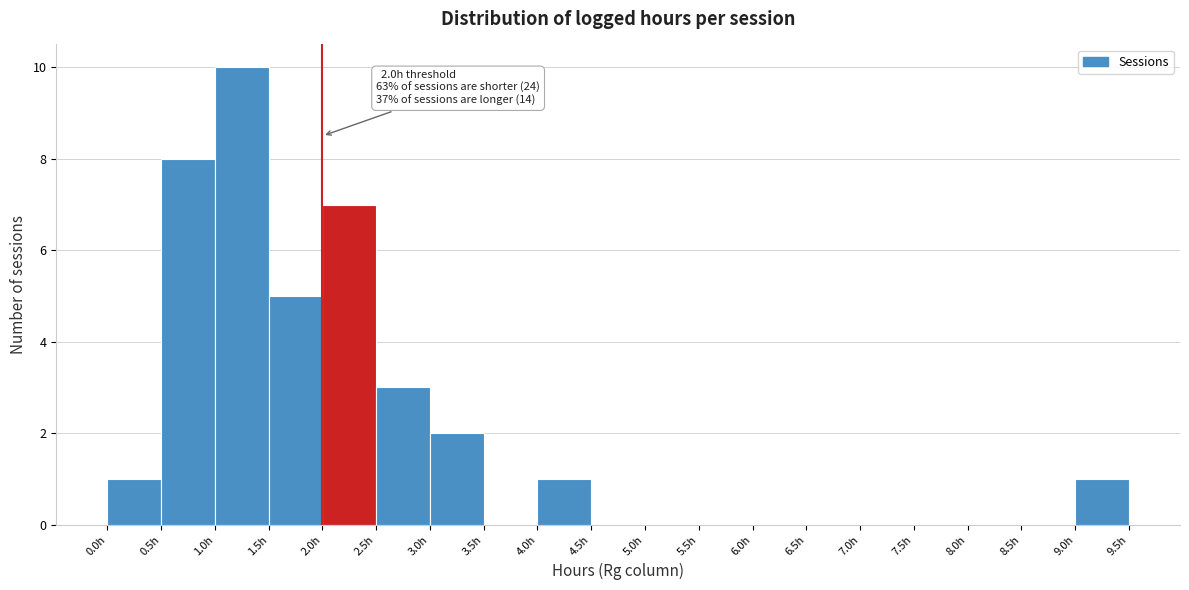

Which range on the x-axis has the tallest bar?

1.0 to 1.5